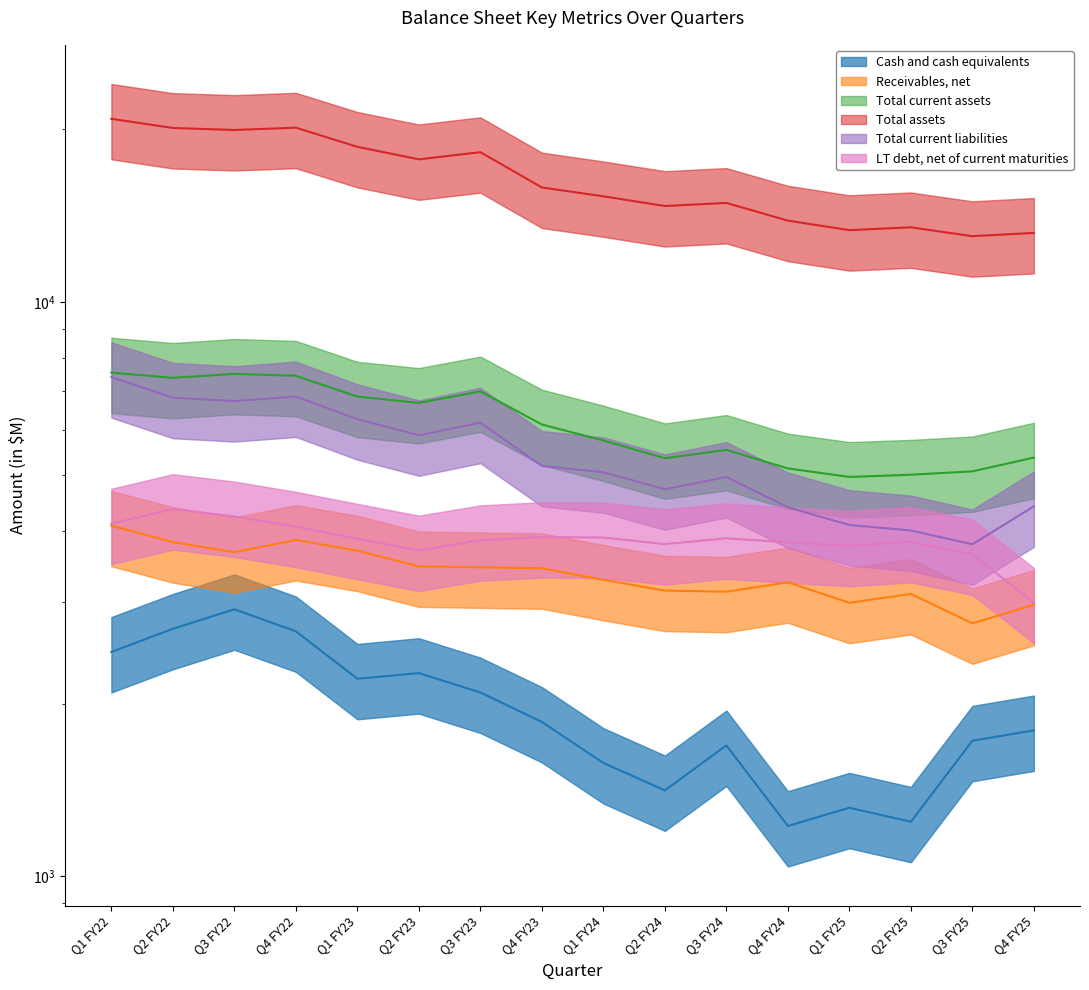

What is the difference between the maximum and minimum values in the Receivables, net series?

1322